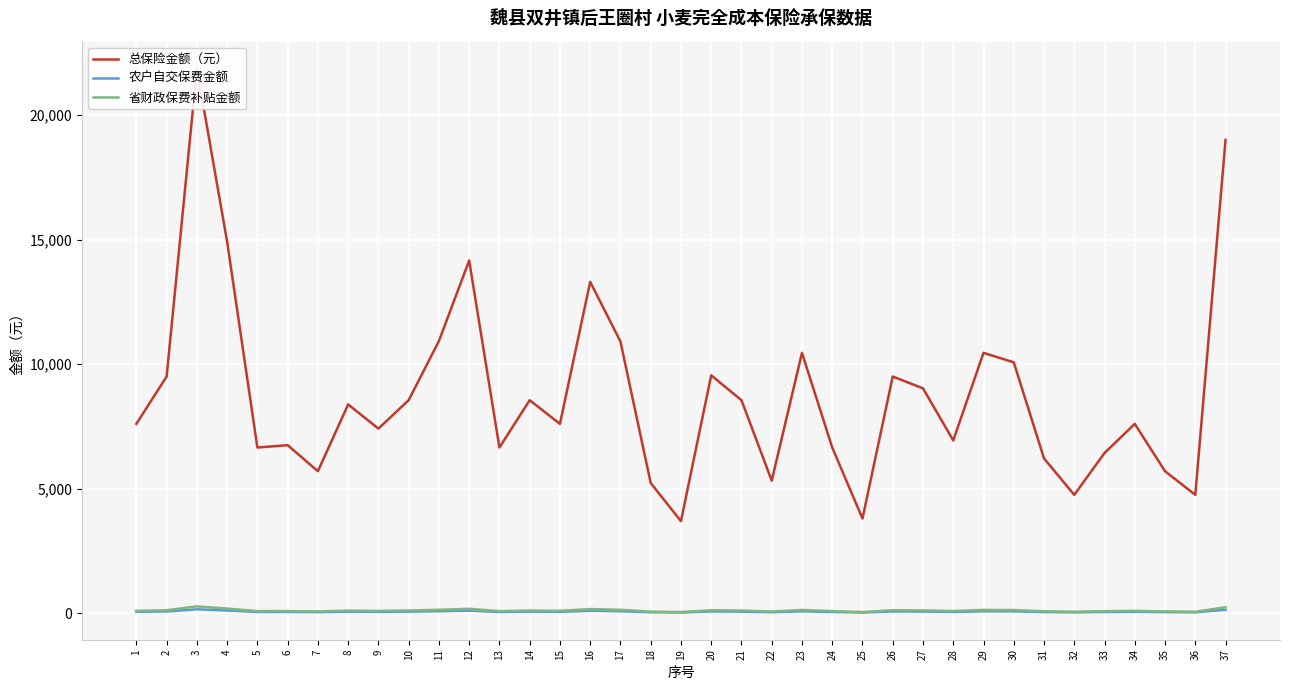

True or false: 总保险金额（元） and 省财政保费补贴金额 cross at least once.

False